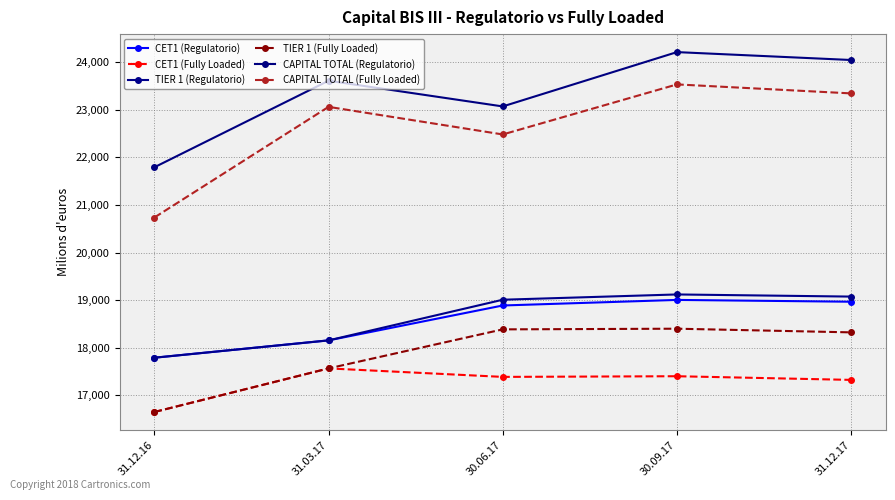

What is the sum of the CAPITAL TOTAL (Regulatorio) values at 31.03.17 and 30.06.17?

46682.3